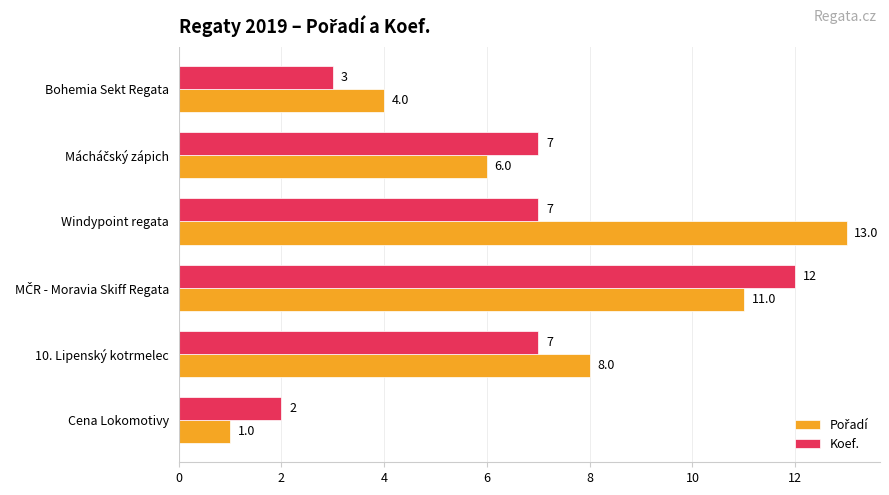

At which category does the chart reach its peak across all series?

Windypoint regata